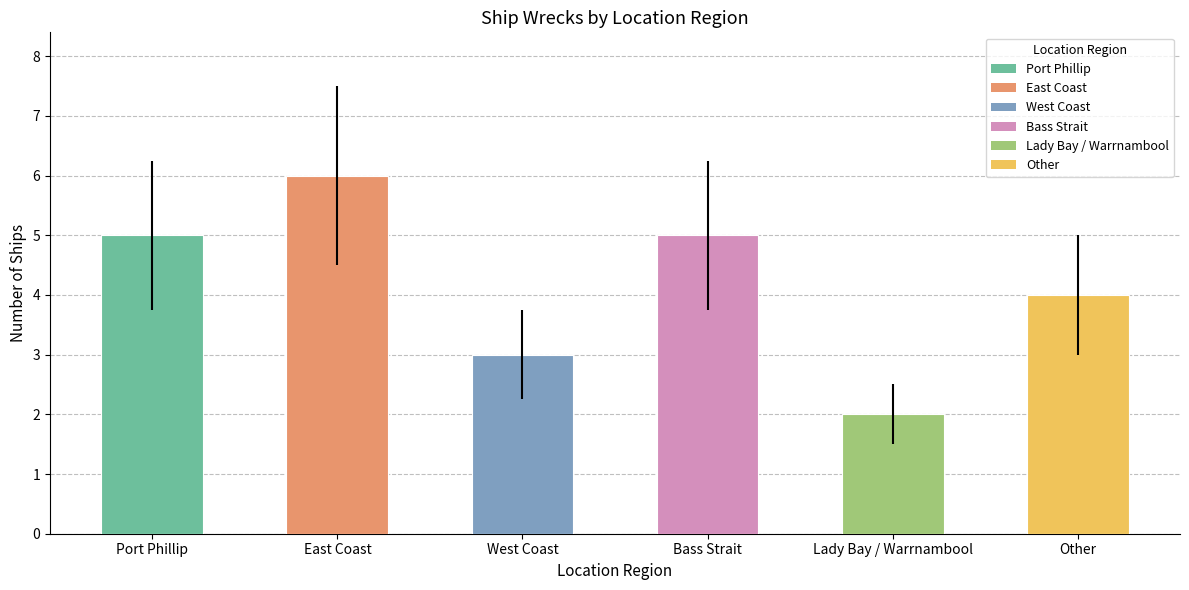

Reading left to right, extract all data points from this chart.

Port Phillip=5	East Coast=6	West Coast=3	Bass Strait=5	Lady Bay / Warrnambool=2	Other=4